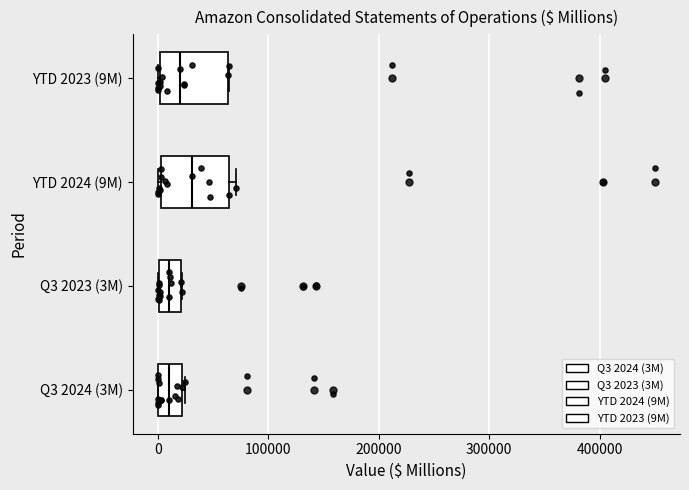

Where does the median line of the box for YTD 2024 (9M) sit on the x-axis? The values are not printed on the chart, so give them approximately, as read against the axis.

30000